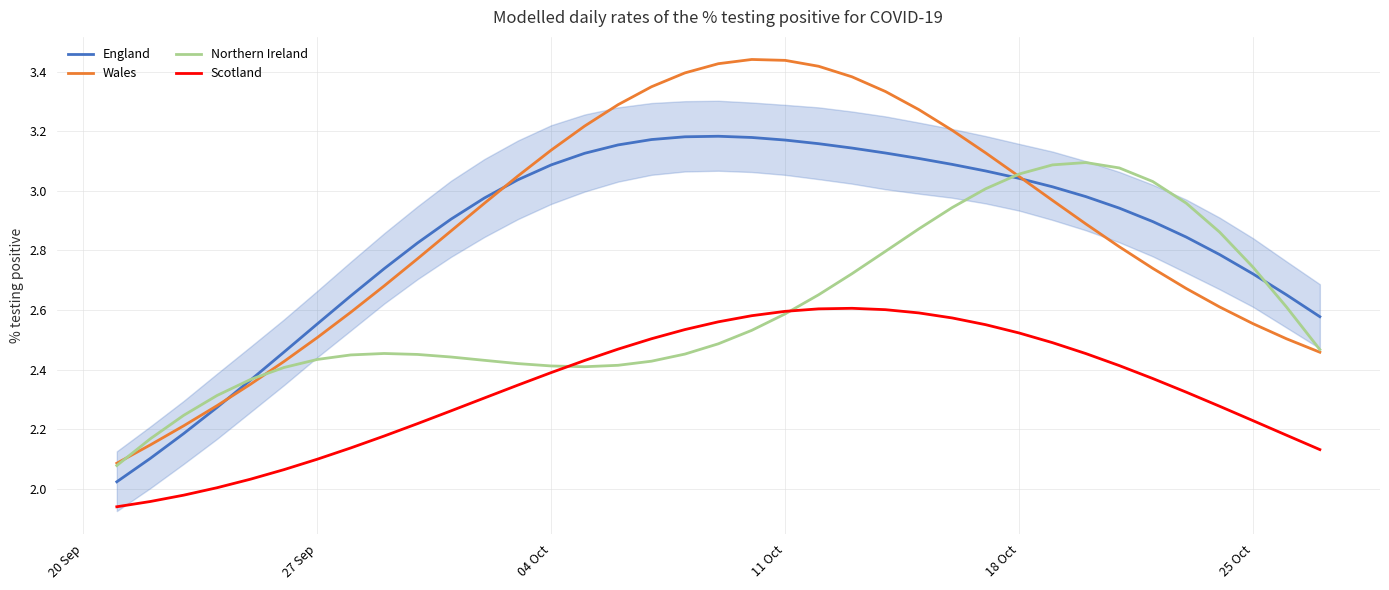

Which series ends up on top after the final intersection of England and Wales?

England